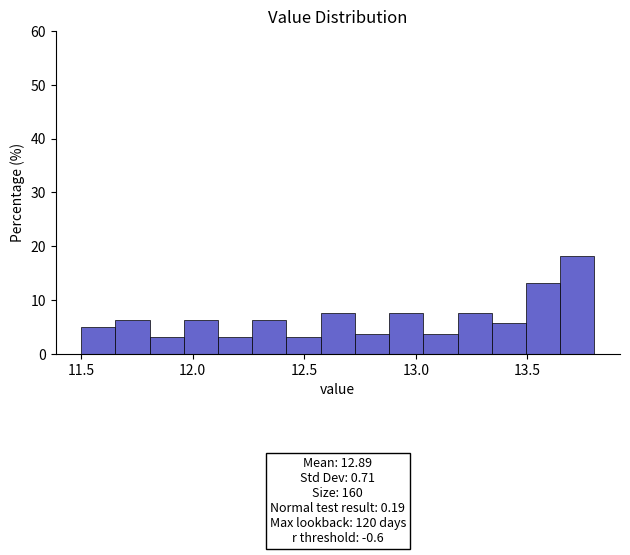

Around what value on the x-axis is the tallest bar? Give the approximate position of its centre, as read against the axis.

13.70